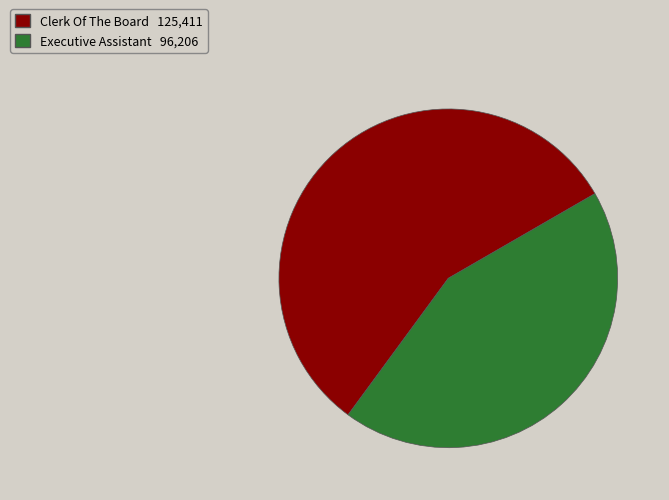

Count the number of slices in the pie.

2